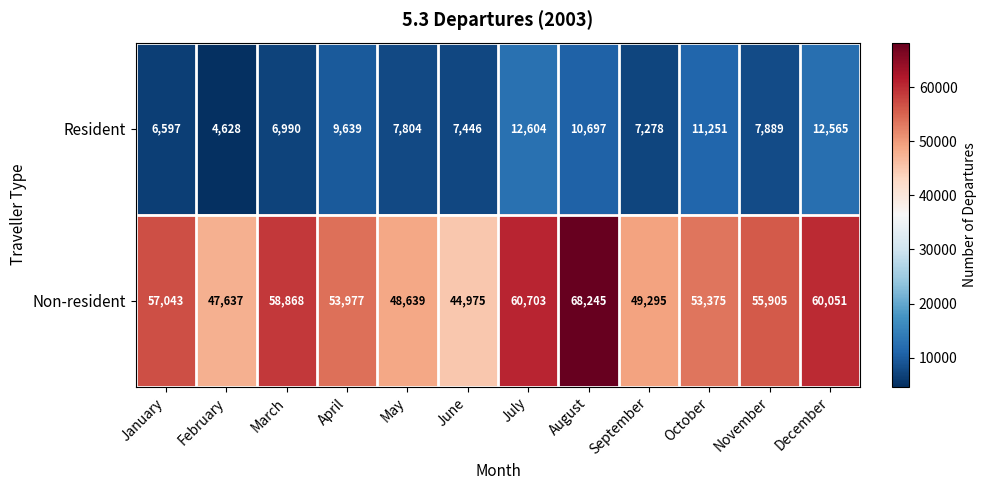

At which label is Non-resident closest to 56610?

January